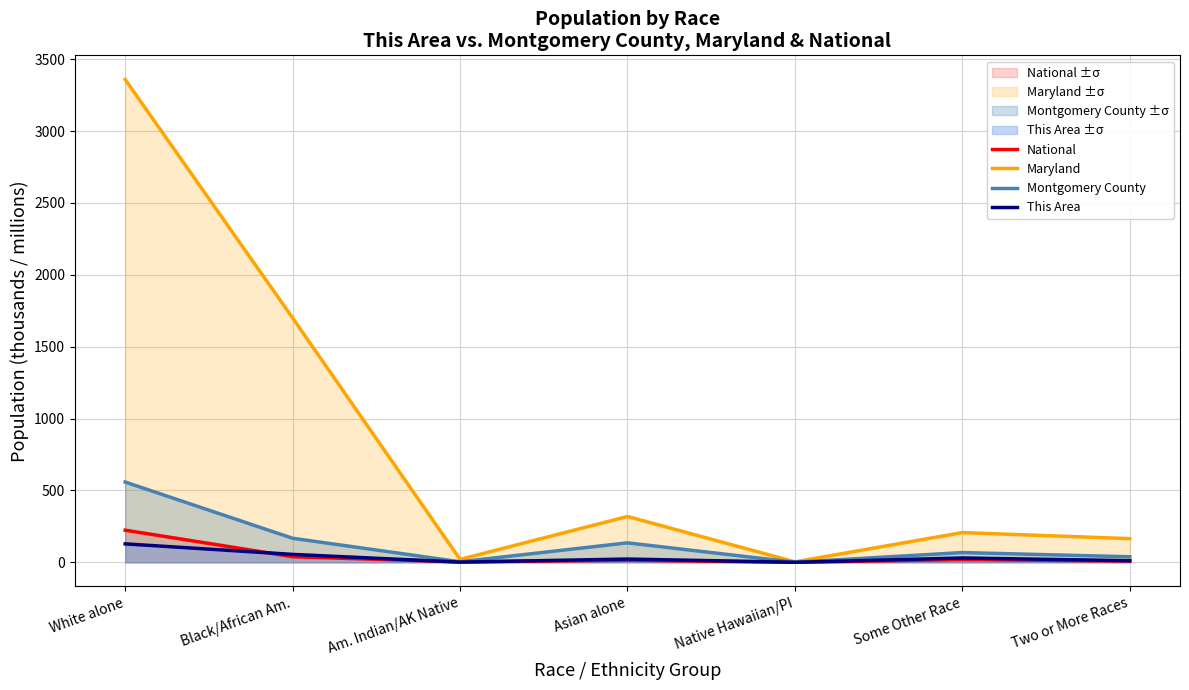

How many lines are shown in the chart?

4